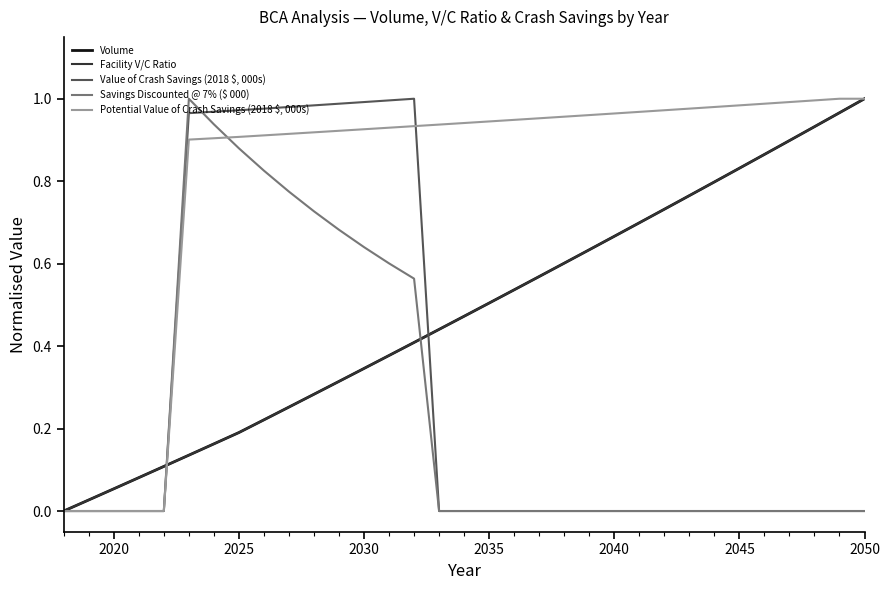

Does the chart have visible grid lines?

No